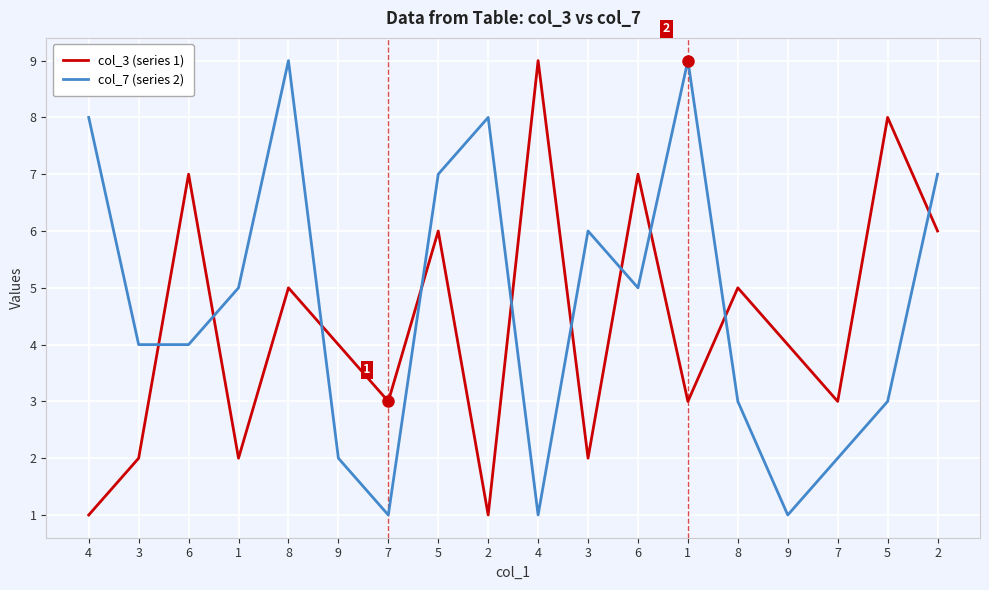

At which category is the sum across all series the highest?

8